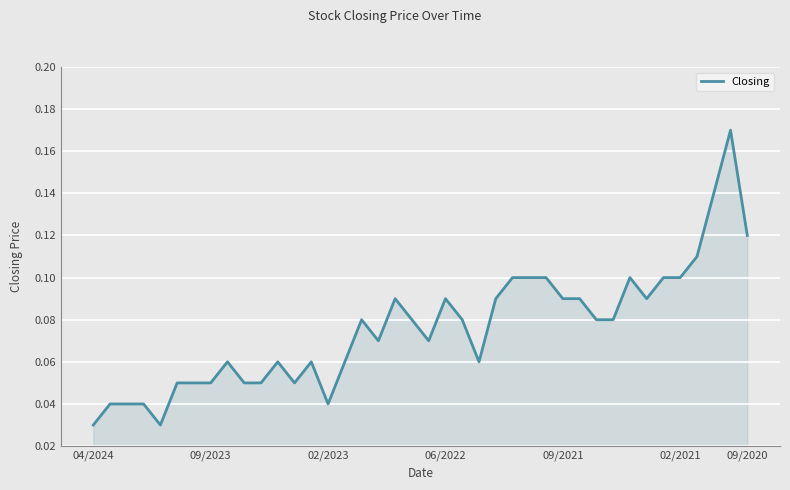

Reading left to right, list all the values displayed in this chart.

0.0	0.0	0.0	0.0	0.0	0.1	0.1	0.1	0.1	0.1	0.1	0.1	0.1	0.1	0.0	0.1	0.1	0.1	0.1	0.1	0.1	0.1	0.1	0.1	0.1	0.1	0.1	0.1	0.1	0.1	0.1	0.1	0.1	0.1	0.1	0.1	0.1	0.1	0.2	0.1